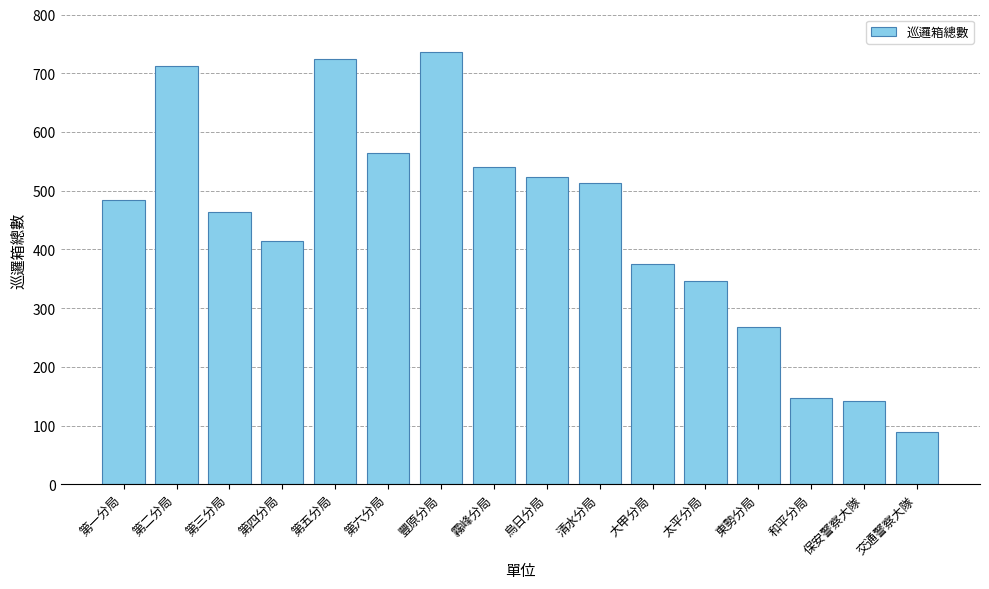

Reading right to left, what are all the values shown in this chart?

交通警察大隊=90	保安警察大隊=142	和平分局=148	東勢分局=268	太平分局=346	大甲分局=375	清水分局=514	烏日分局=524	霧峰分局=540	豐原分局=736	第六分局=565	第五分局=725	第四分局=415	第三分局=464	第二分局=713	第一分局=484